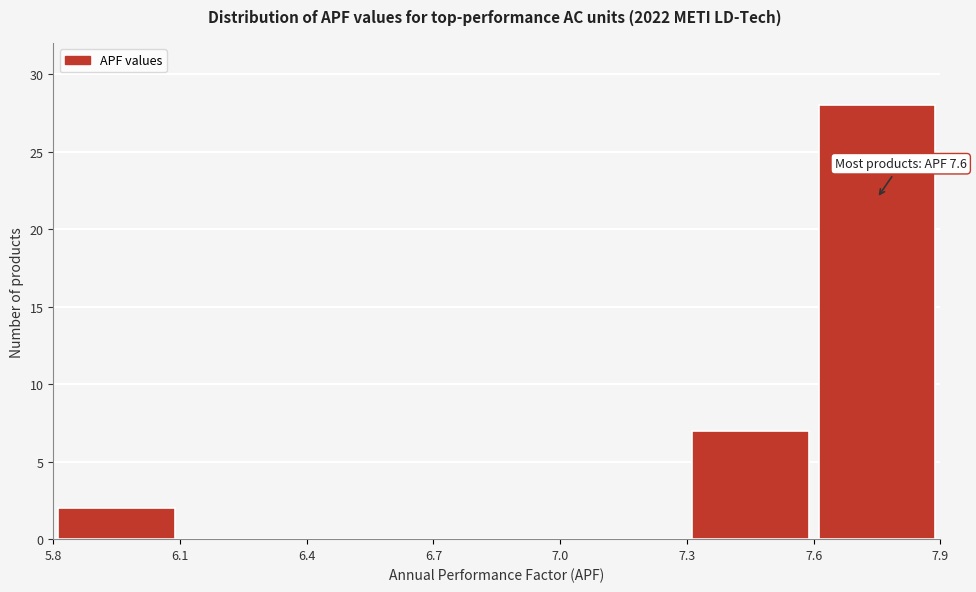

Which range on the x-axis has the tallest bar?

7.6 to 7.9